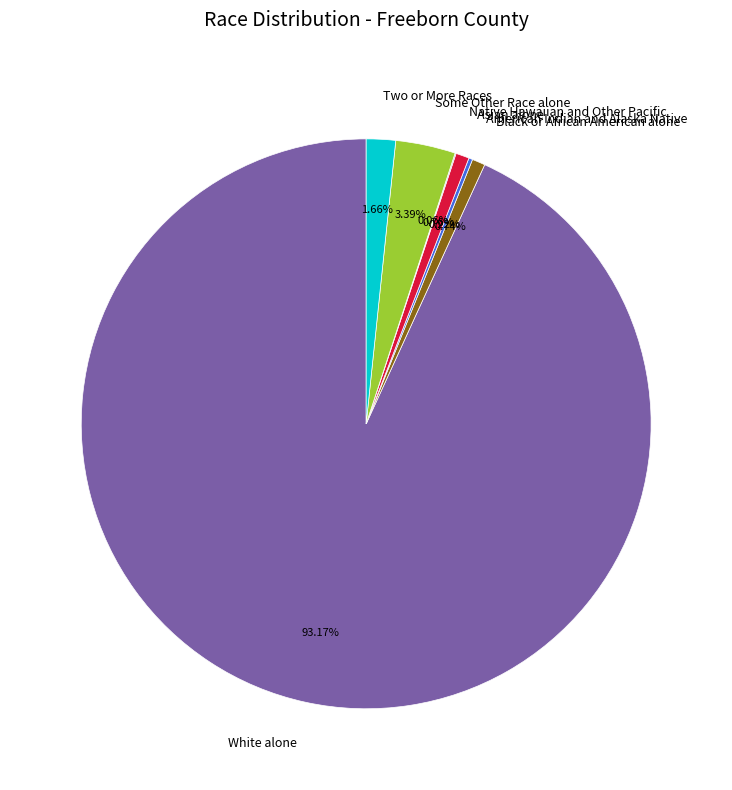

What is the largest slice in the pie chart?

White alone